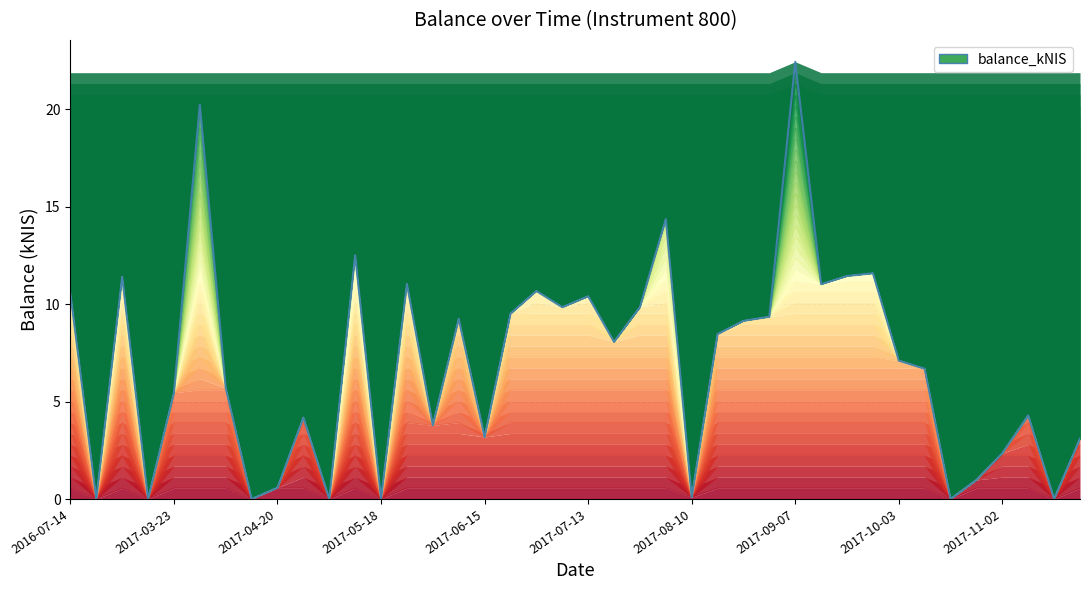

True or false: the data shows 14.4 at 2017-08-03.

True